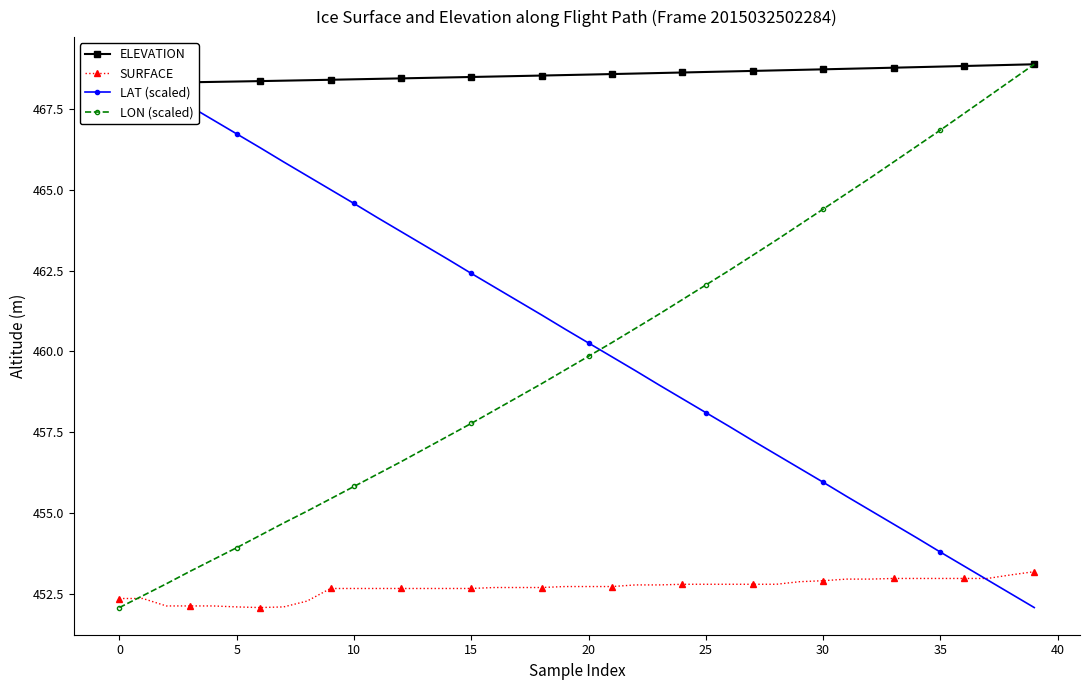

What is the total value across all series at 21?

1841.4